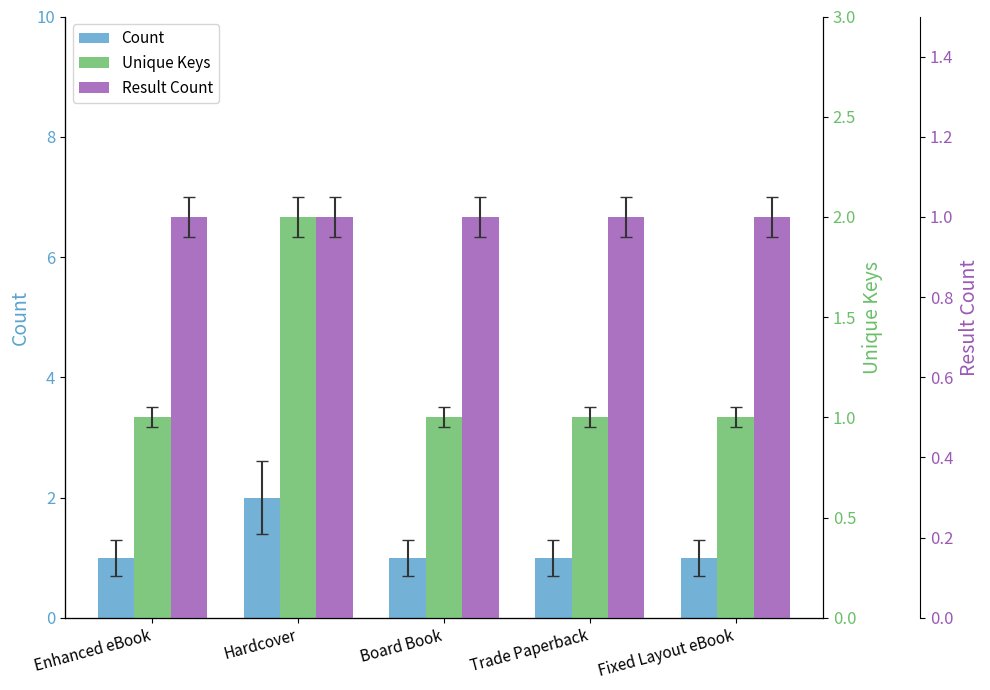

What is the total value across all series at Hardcover?

5